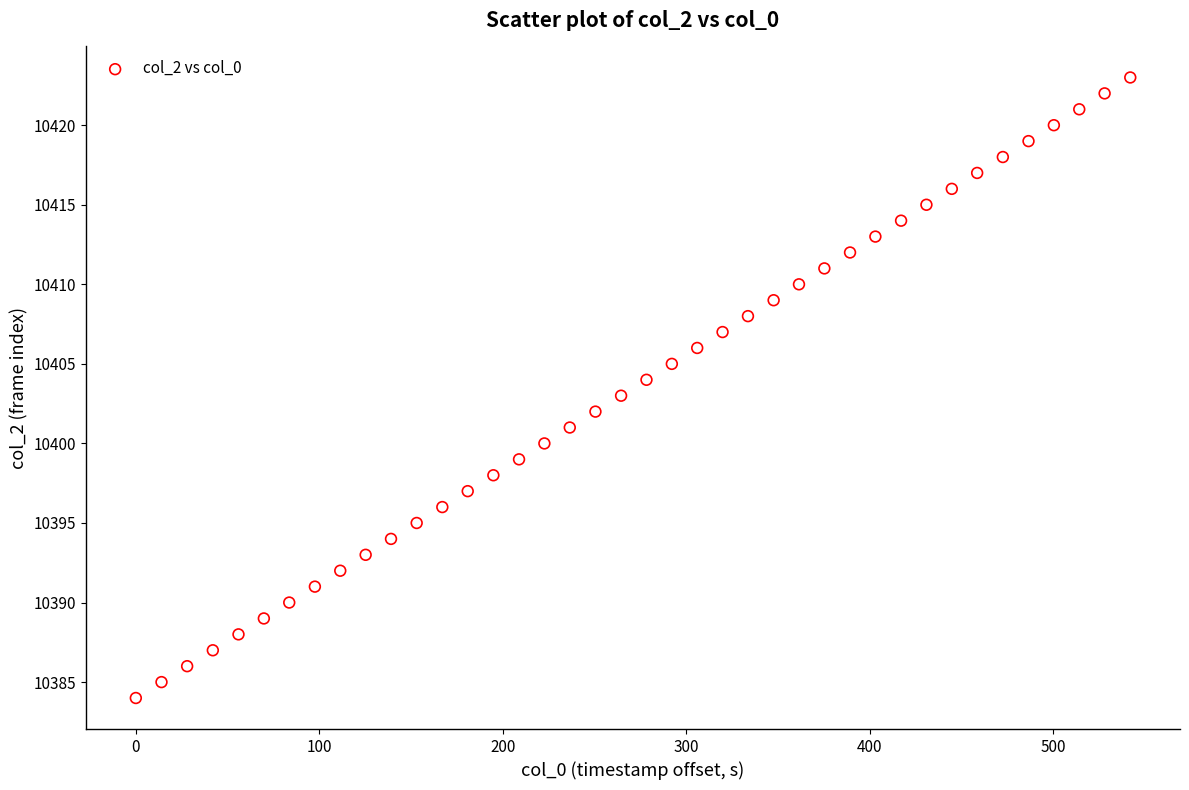

What is the range of Y values (max minus min)?

39